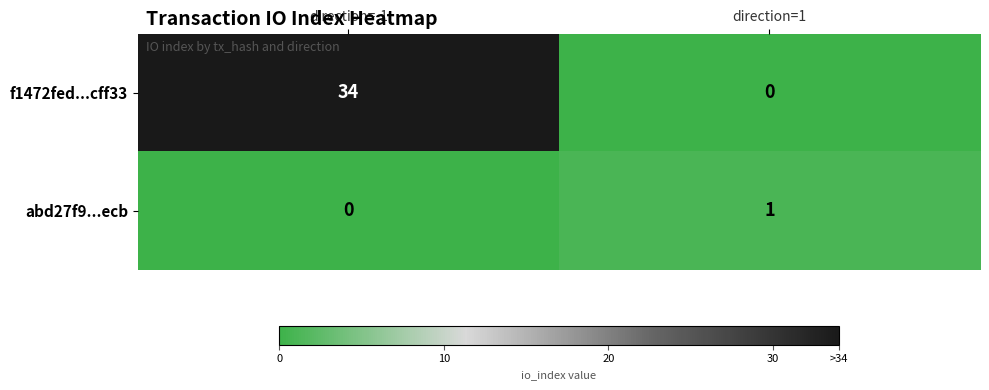

Is it true that f1472fed...cff33 equals 60 at direction=-1?

False